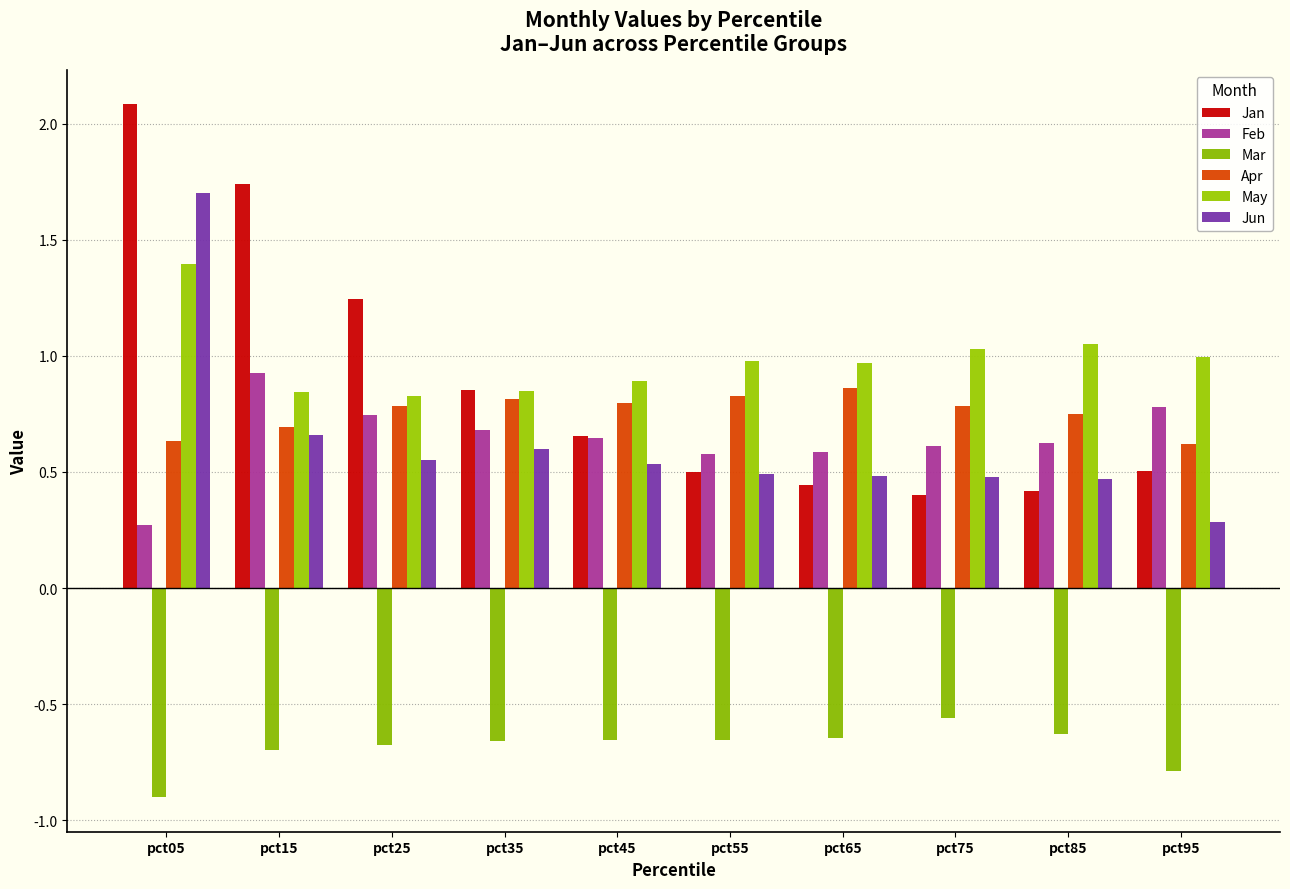

True or false: Feb has a value of 0.6 at pct55.

True